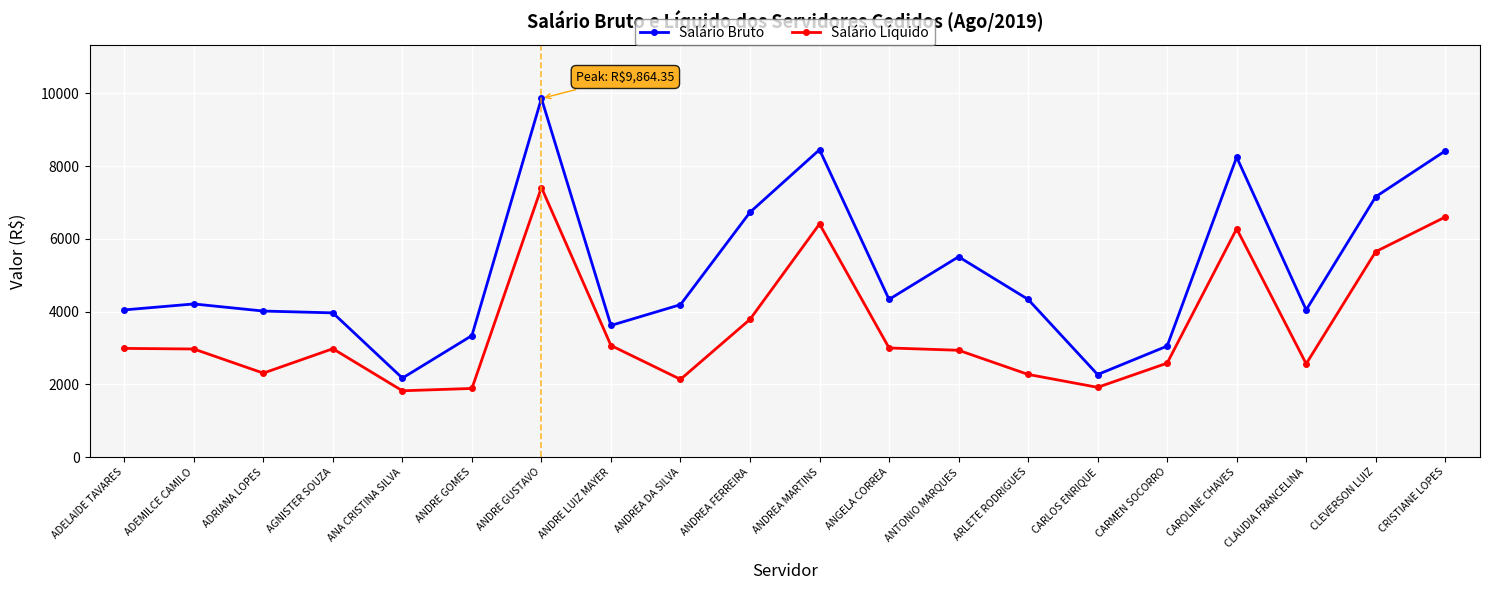

List the series in order of their peak value, lowest first.

Salário Líquido, Salário Bruto